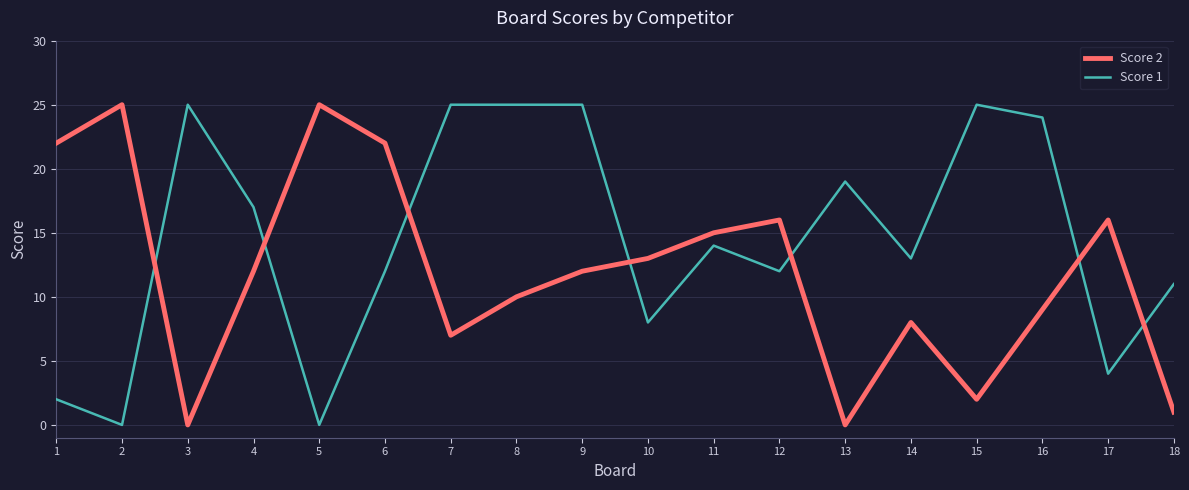

What is the difference between the second highest and minimum values in the Score 1 series?

25